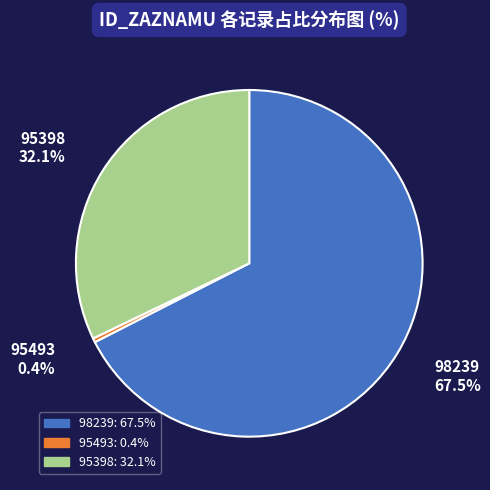

True or false: 98239 accounts for 53% of the total.

False